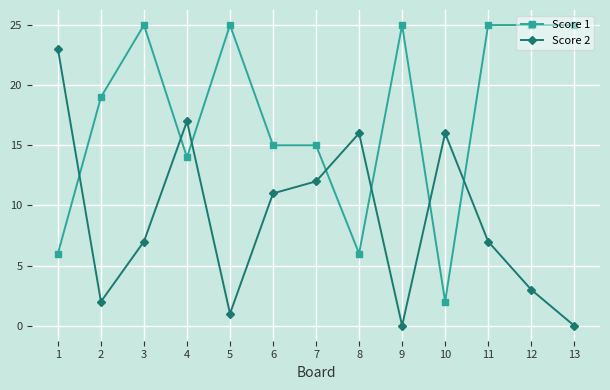

At which category does Score 1 reach its first local valley?

4